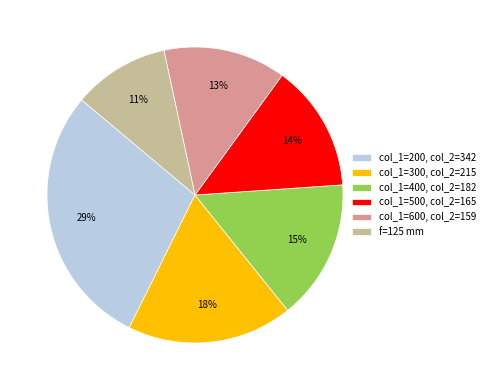

Do col_1=400, col_2=182 and f=125 mm together represent more than half of the pie?

No